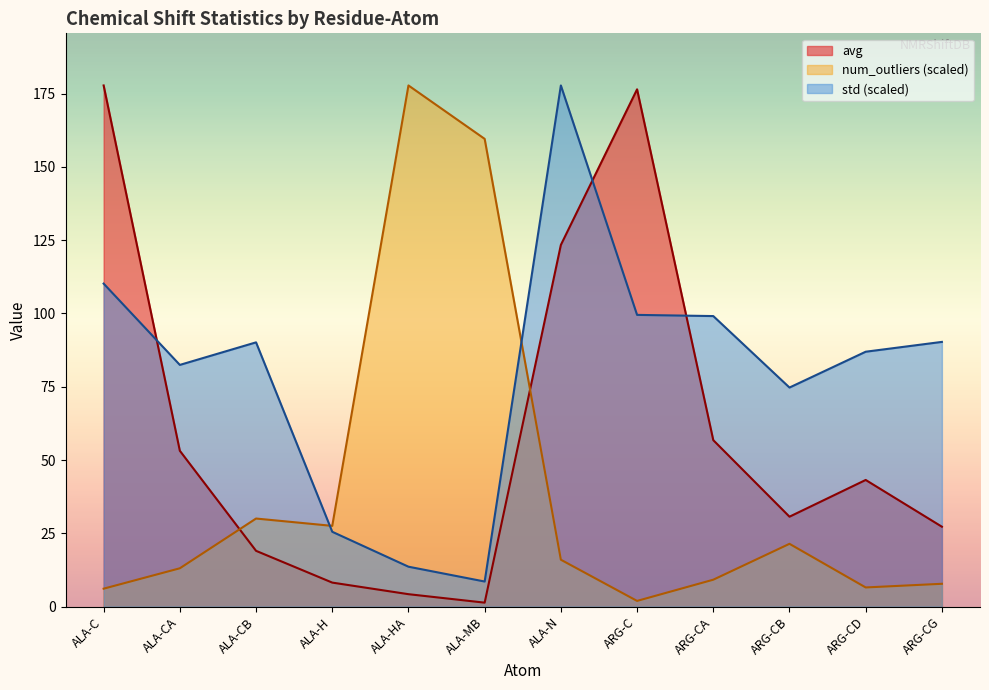

Count the number of data series in this chart.

3